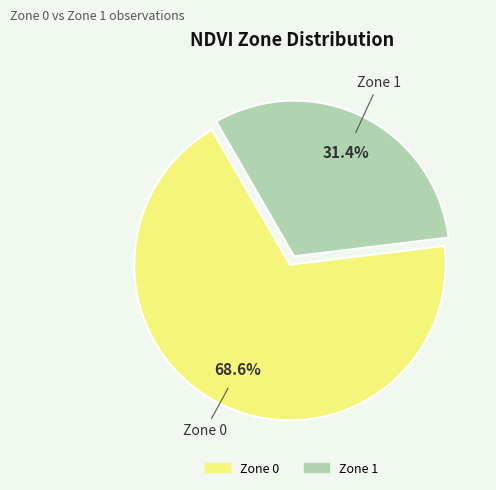

Is it true that Zone 1 is 31% of the pie?

True